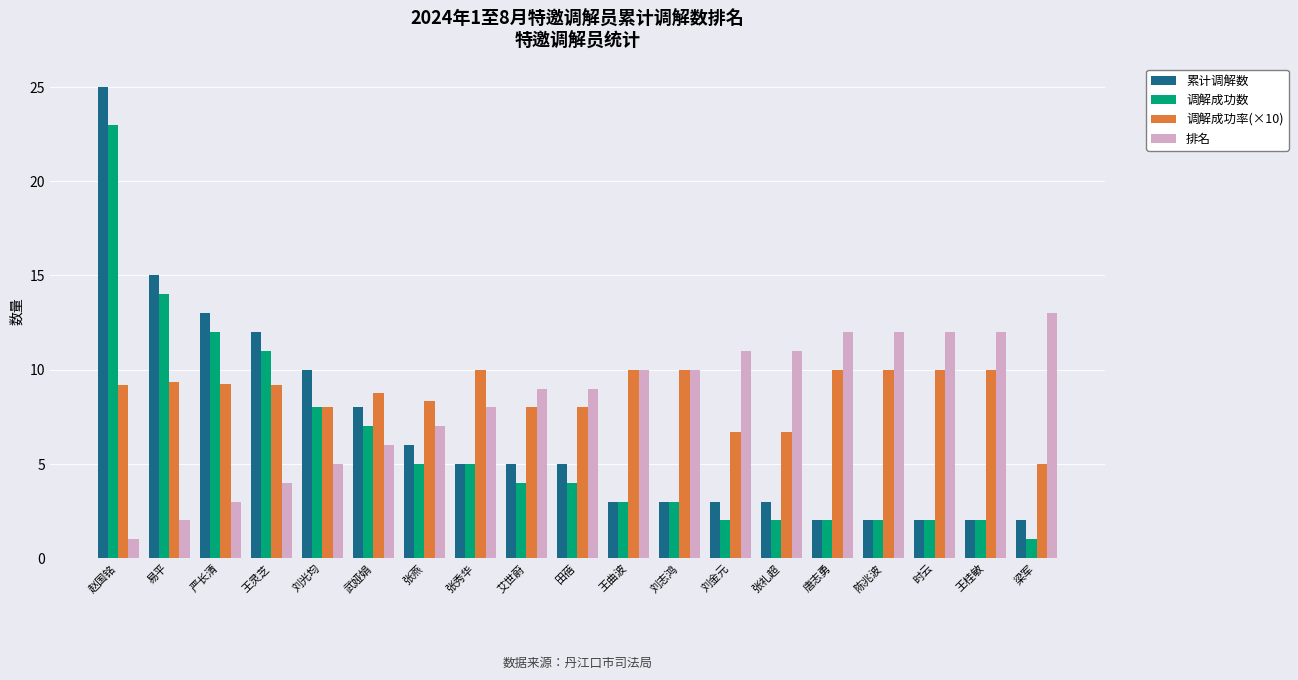

Rank the series by their average value, from lowest to highest.

调解成功数, 累计调解数, 排名, 调解成功率(×10)